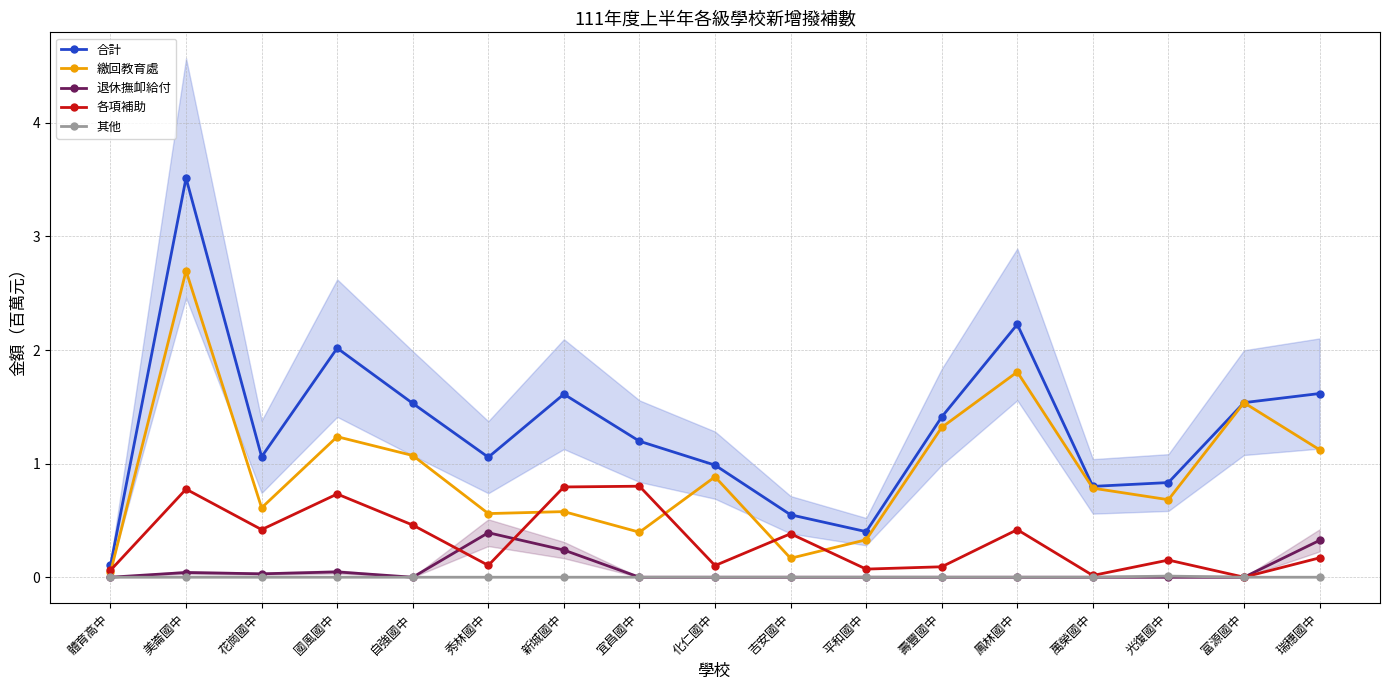

At how many categories does at least one series exceed 2?

3